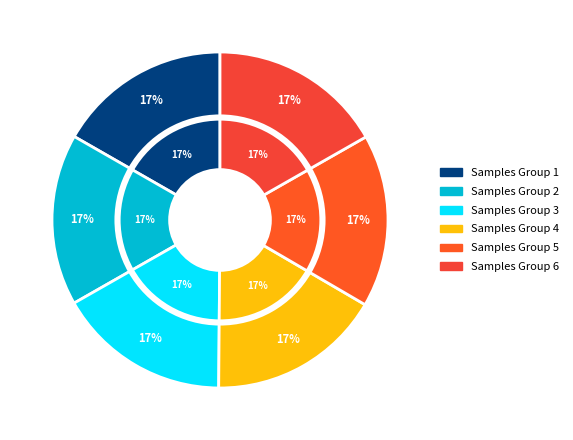

Is it true that 27 is 26% of the pie?

False